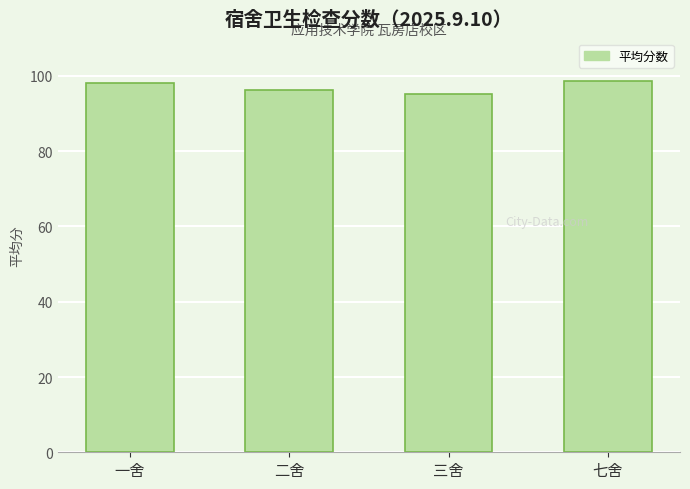

What value does the data have at 一舍?

98.0